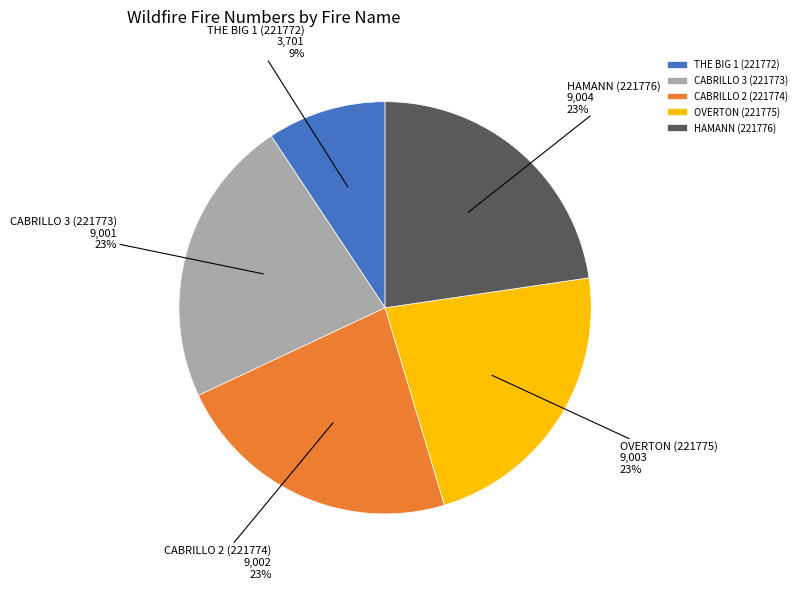

Approximately how many times larger is the value at HAMANN (221776) compared to CABRILLO 3 (221773)?

1.0